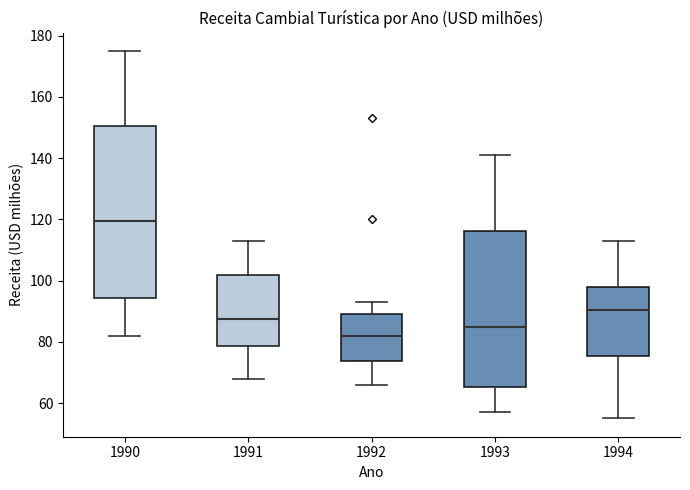

Reading left to right, transcribe this box plot: for each box, give where its median line is, the range the box spans, and where its two whiskers end, as read against the y-axis. The values are not printed on the chart, so give them approximately, as read against the axis.

1990: median 120, box 94 to 150, whiskers 82 to 176
1991: median 88, box 78 to 102, whiskers 68 to 114
1992: median 82, box 74 to 90, whiskers 66 to 94
1993: median 86, box 66 to 116, whiskers 58 to 142
1994: median 90, box 76 to 98, whiskers 56 to 114